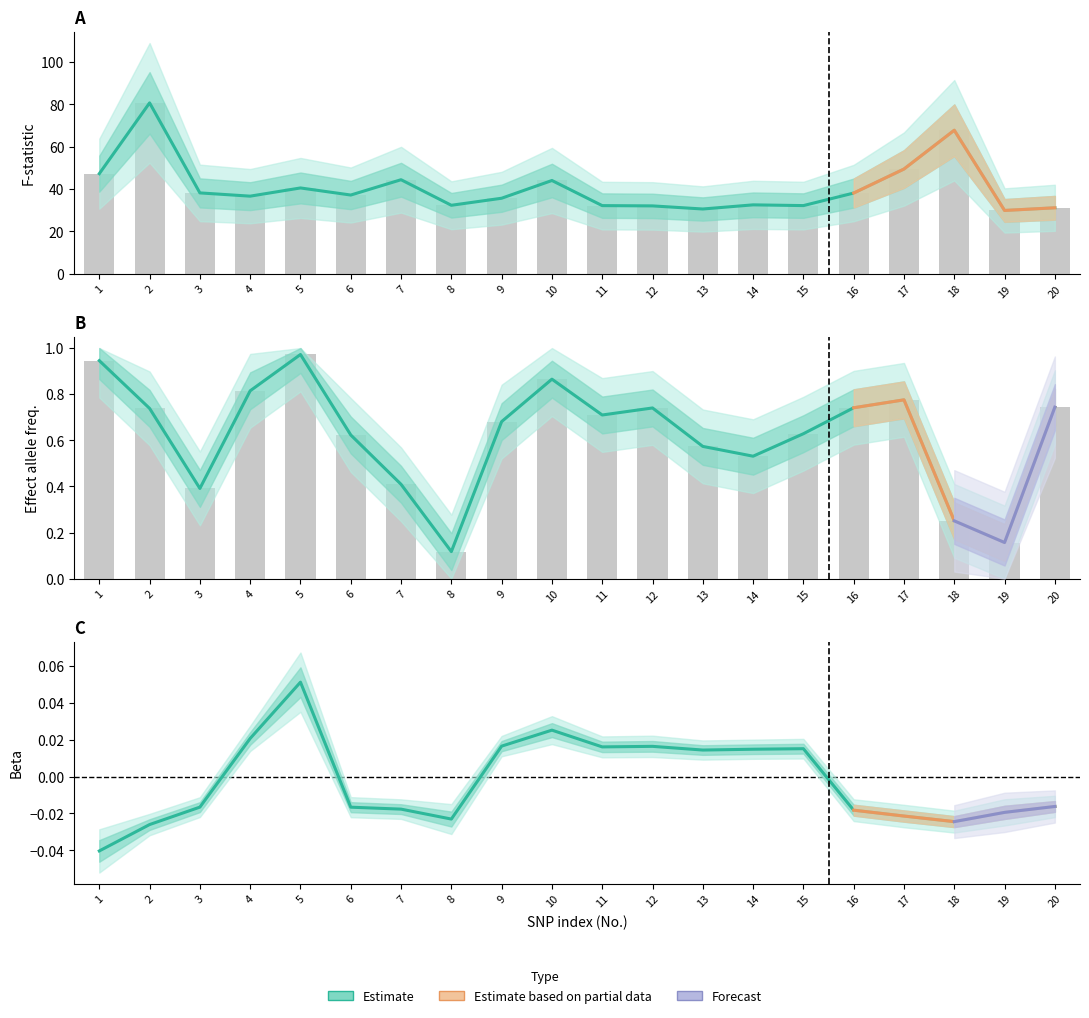

Which series changed the most between 7 and 17?

F (col_10)